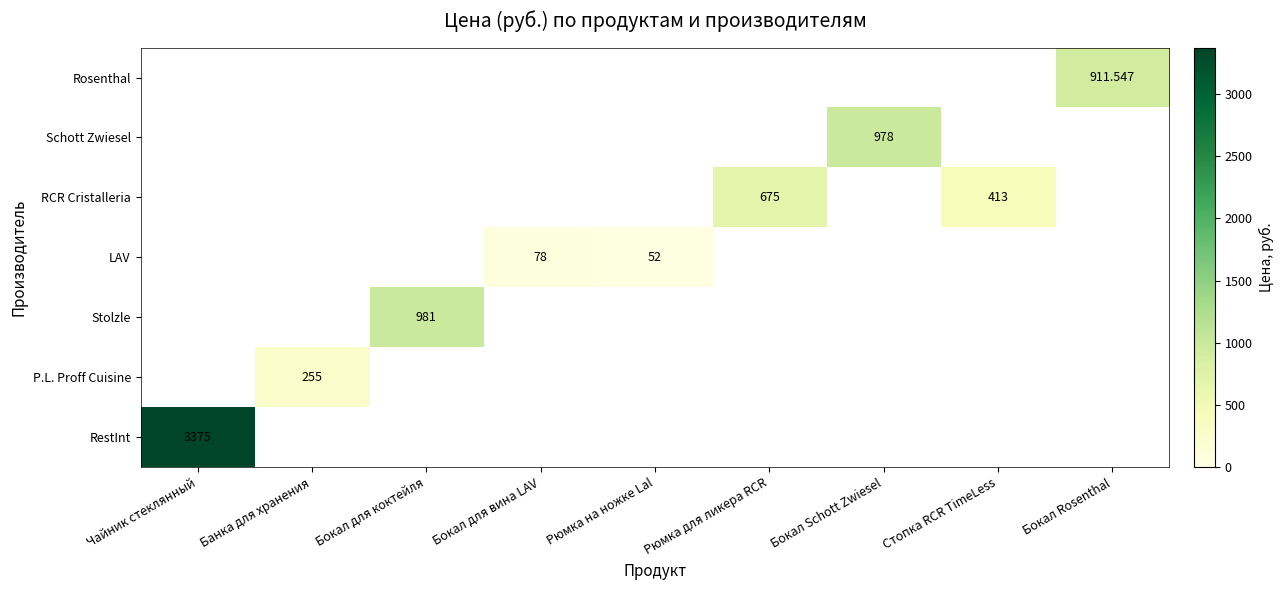

Count the number of data series in this chart.

7